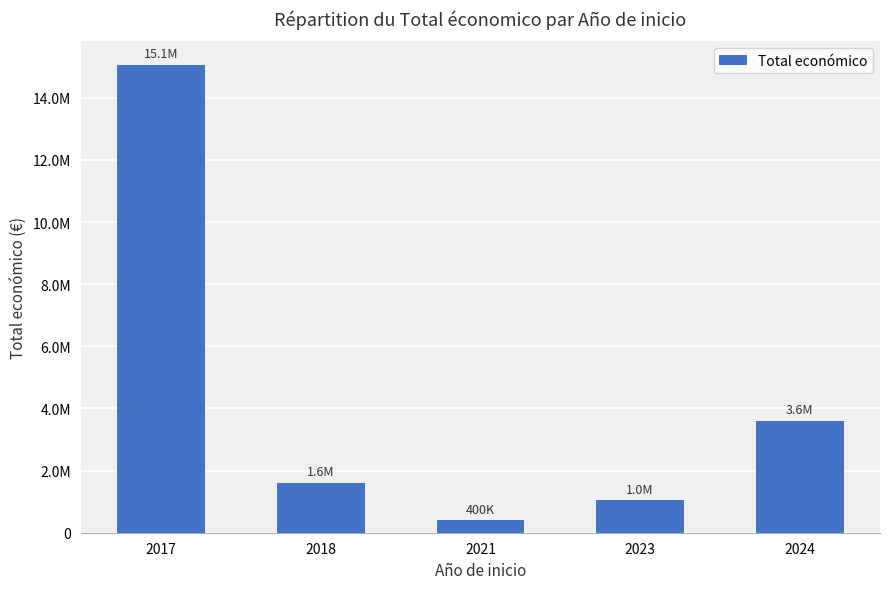

Does the chart contain any negative values?

No